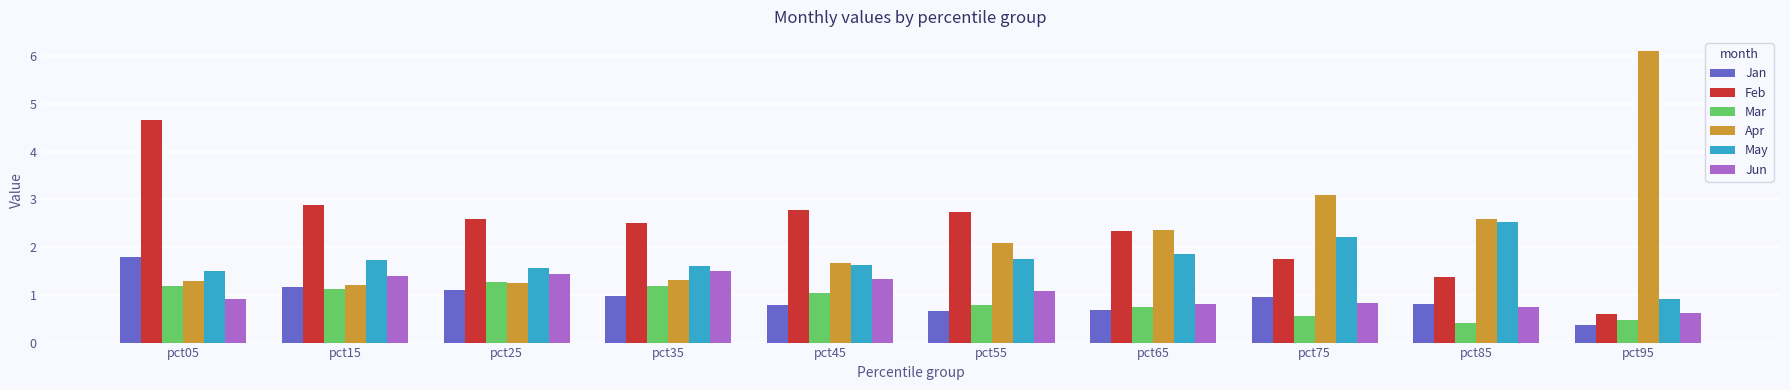

What is the spread (max minus min) of values at pct15?

1.8